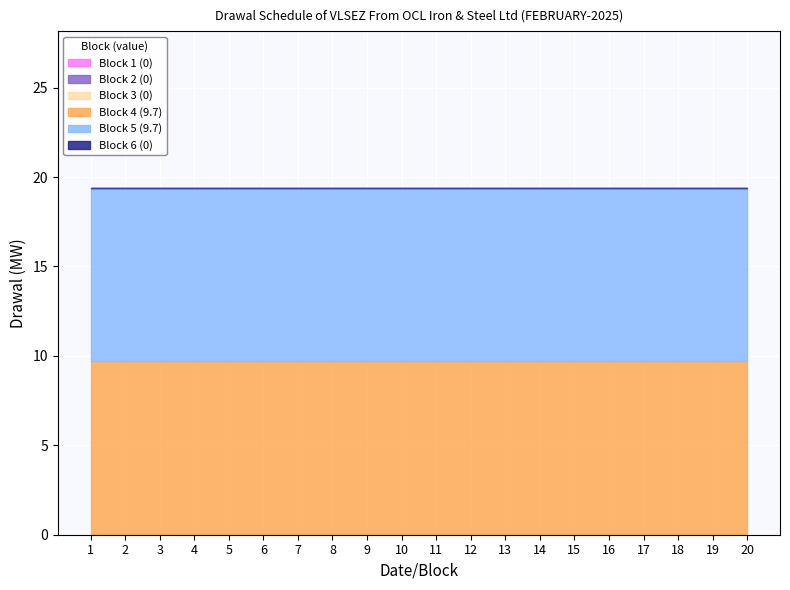

At which category does the chart reach its minimum across all series?

1